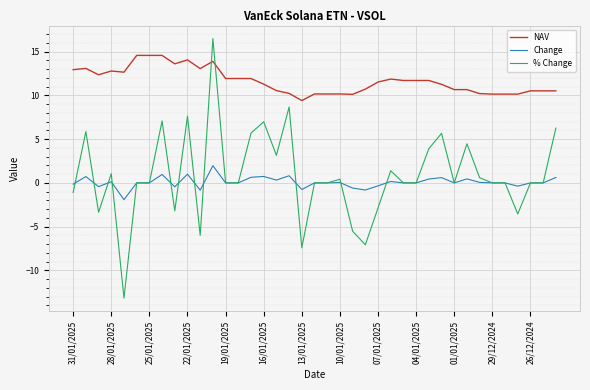

What is the difference between the maximum and minimum values in the Change series?

3.9